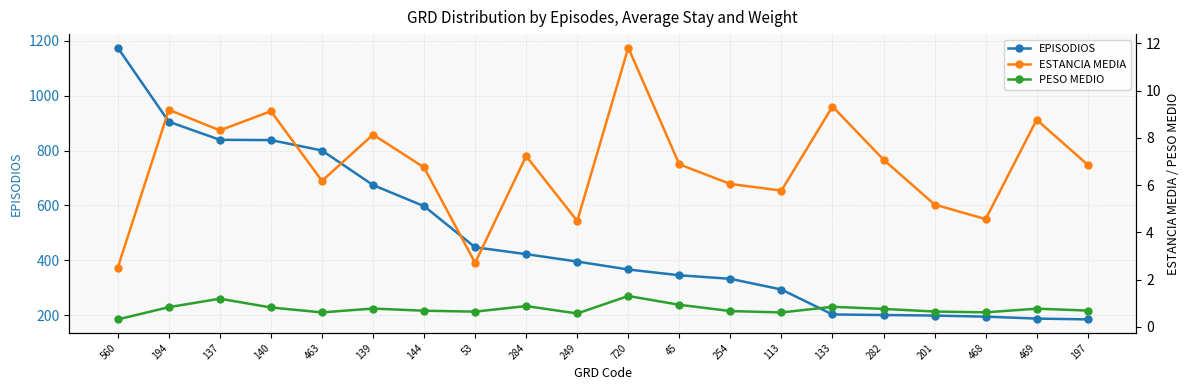

At 113, list the series in order from smallest to largest.

PESO MEDIO, ESTANCIA MEDIA, EPISODIOS